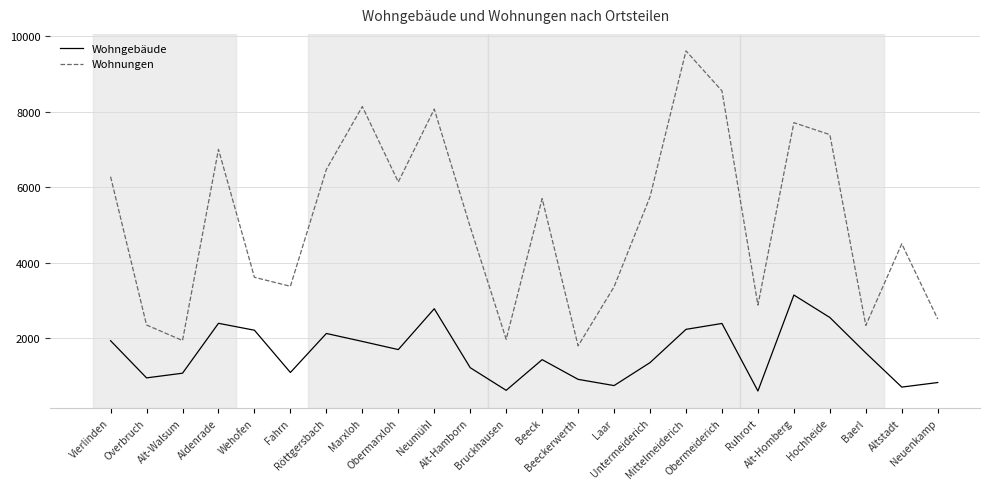

What value does the Wohngebäude series have at Baerl, to the nearest 50?

1600